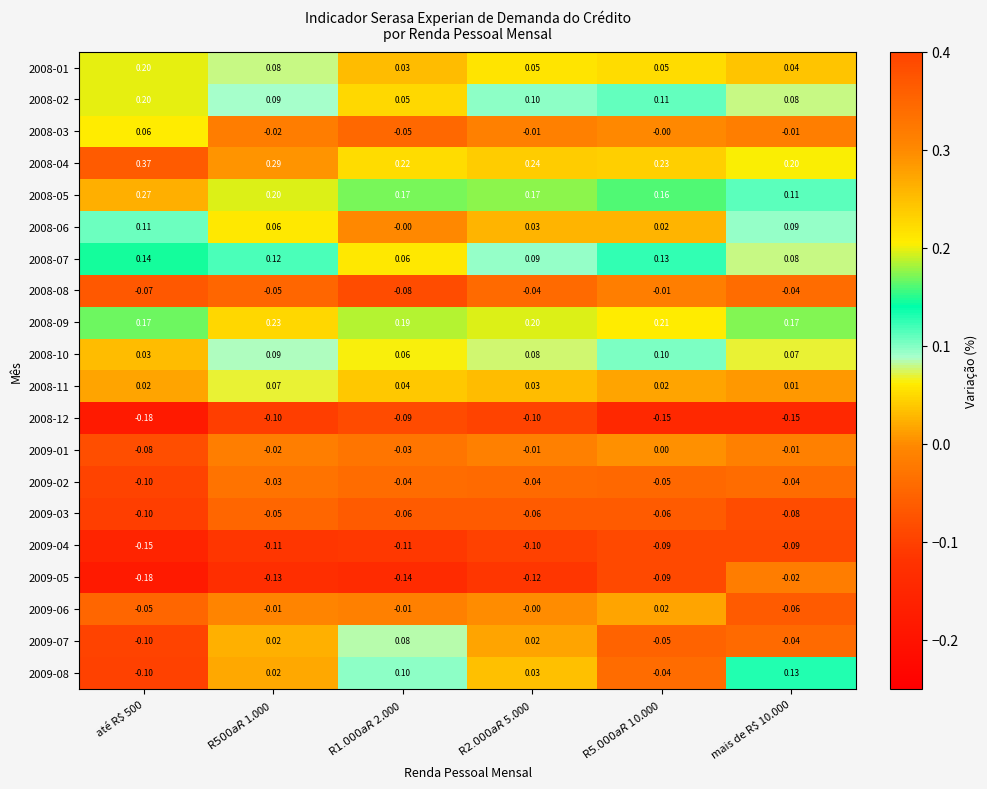

How many distinct data groups are displayed?

20